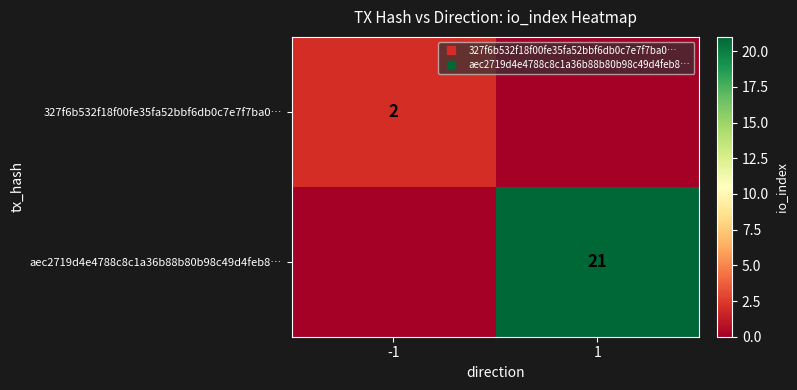

Rank the series by their maximum value, from lowest to highest.

327f6b532f18f00fe35fa52bbf6db0c7e7f7ba0…, aec2719d4e4788c8c1a36b88b80b98c49d4feb8…